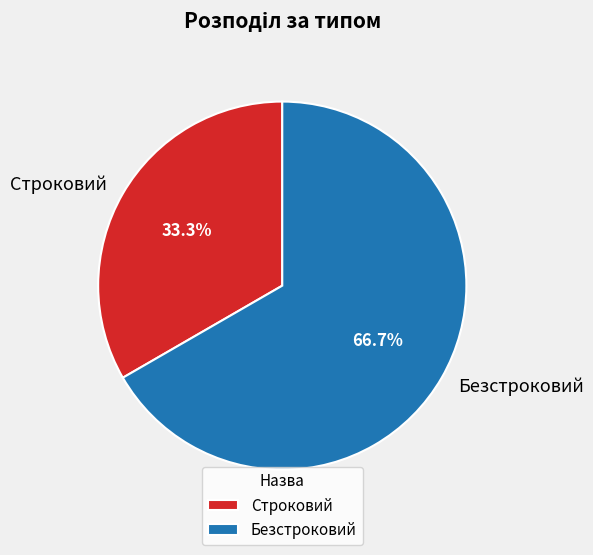

Between Строковий and Безстроковий, which is larger?

Безстроковий